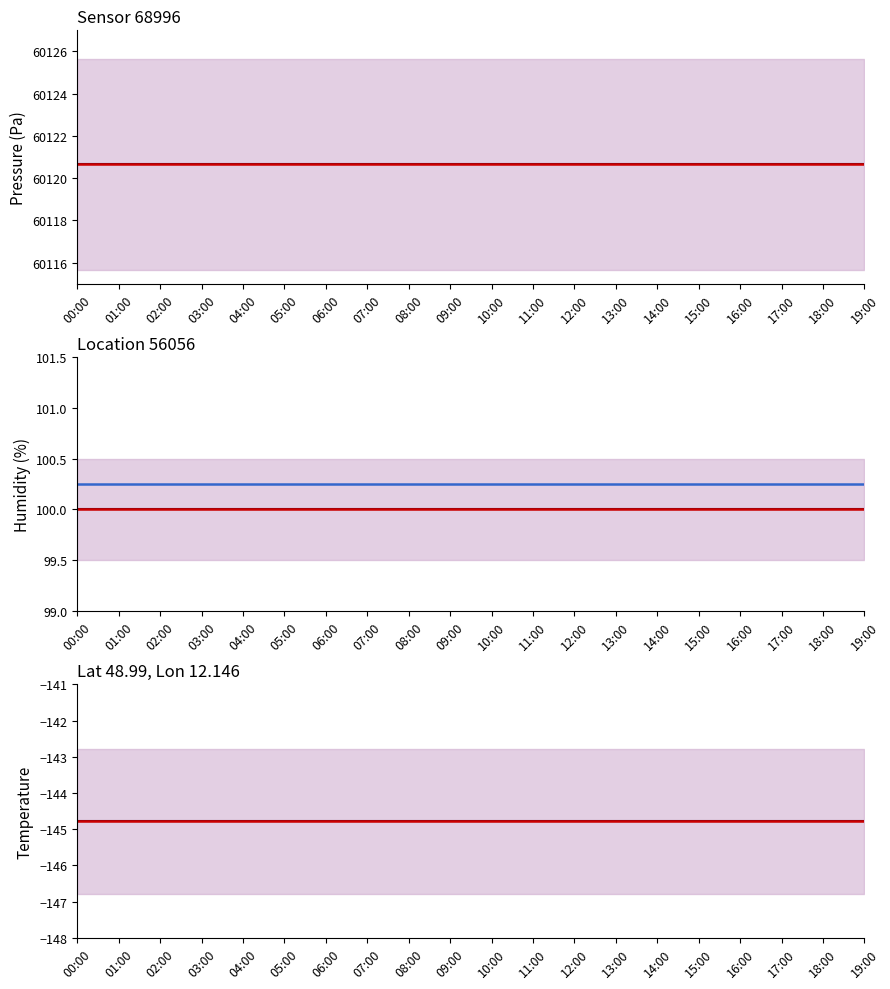

What is the sum of all pressure values?

1202413.2